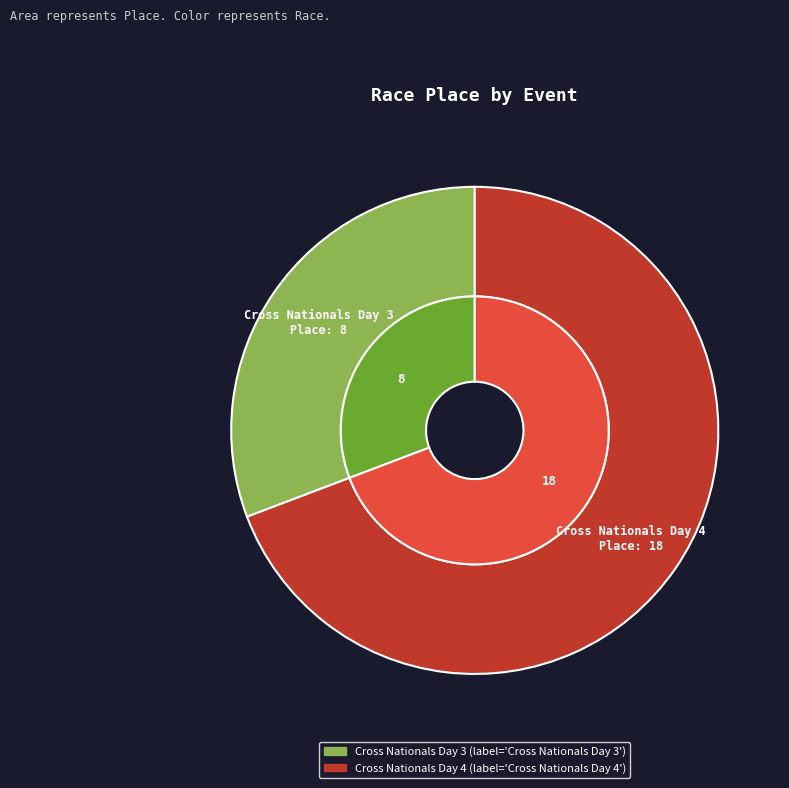

Is the sum of Cross Nationals Day 4 and Cross Nationals Day 3 greater than half?

Yes